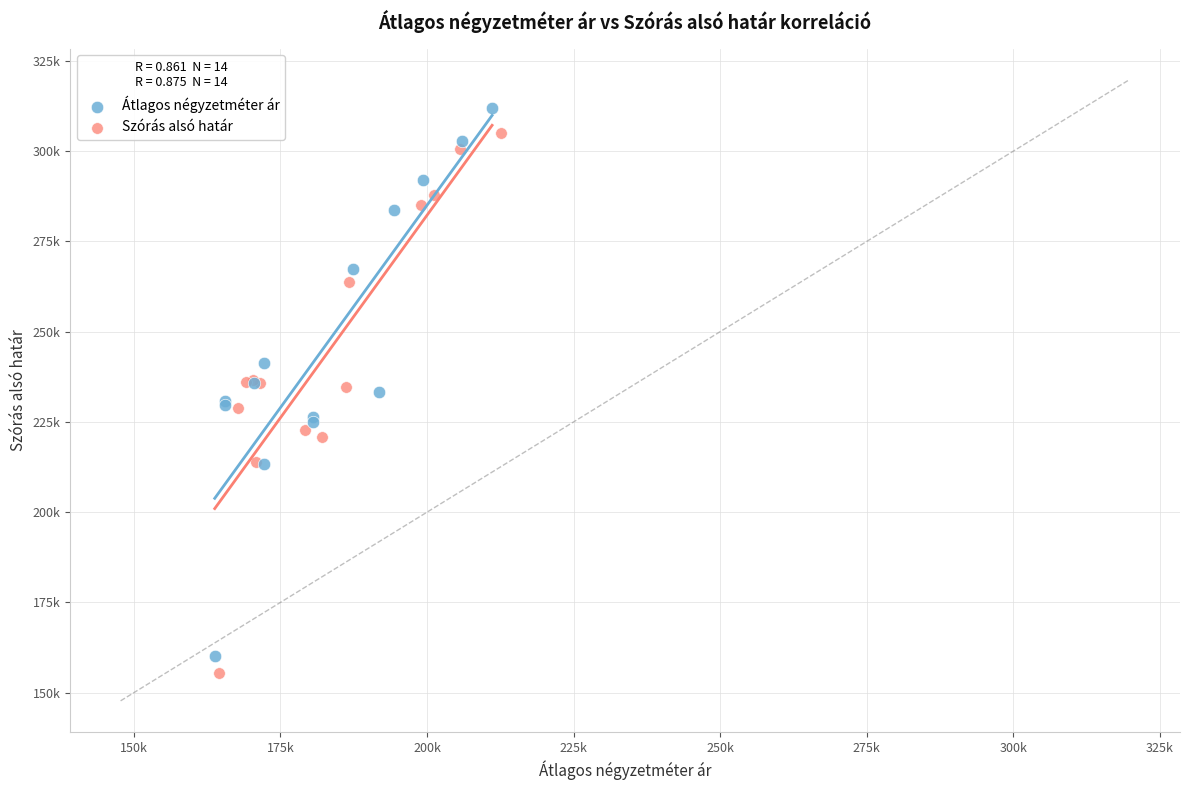

Which series reaches the minimum Y coordinate?

Szórás alsó határ